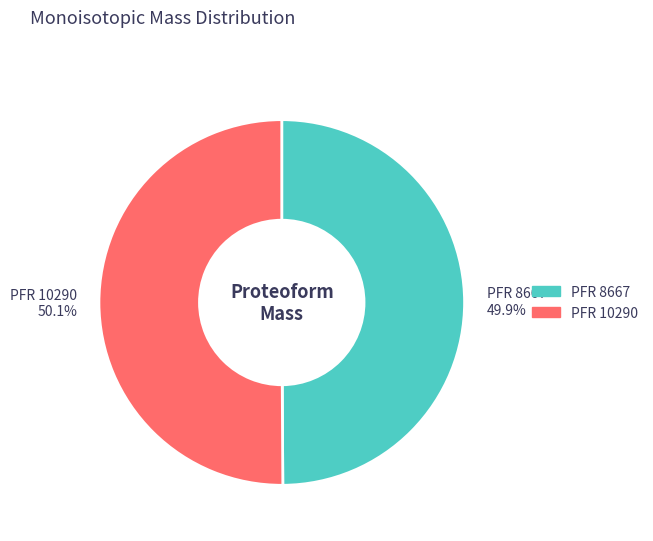

Is there any slice that represents more than half of the pie?

Yes